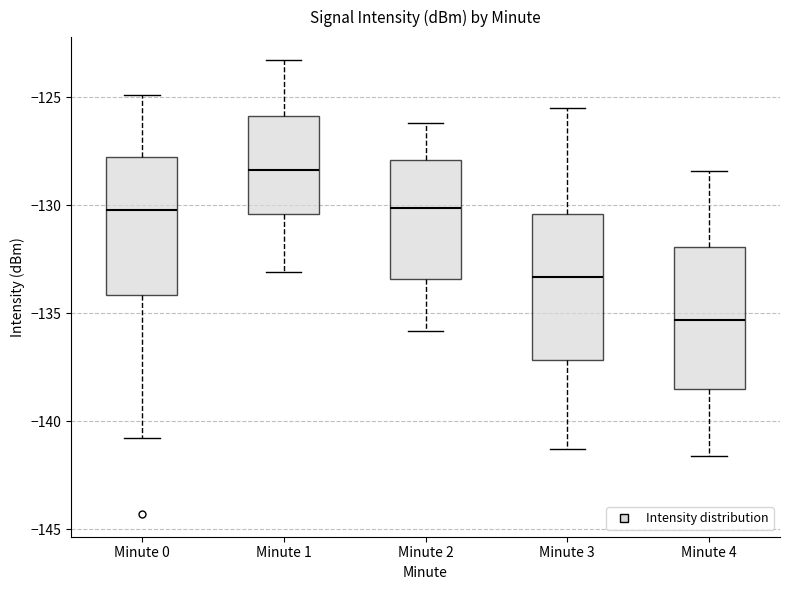

Reading left to right, transcribe this box plot: for each box, give where its median line is, the range the box spans, and where its two whiskers end, as read against the y-axis. The values are not printed on the chart, so give them approximately, as read against the axis.

Minute 0: median -130.0, box -134.0 to -128.0, whiskers -141.0 to -125.0
Minute 1: median -128.5, box -130.5 to -126.0, whiskers -133.0 to -123.5
Minute 2: median -130.0, box -133.5 to -128.0, whiskers -136.0 to -126.0
Minute 3: median -133.5, box -137.0 to -130.5, whiskers -141.5 to -125.5
Minute 4: median -135.5, box -138.5 to -132.0, whiskers -141.5 to -128.5